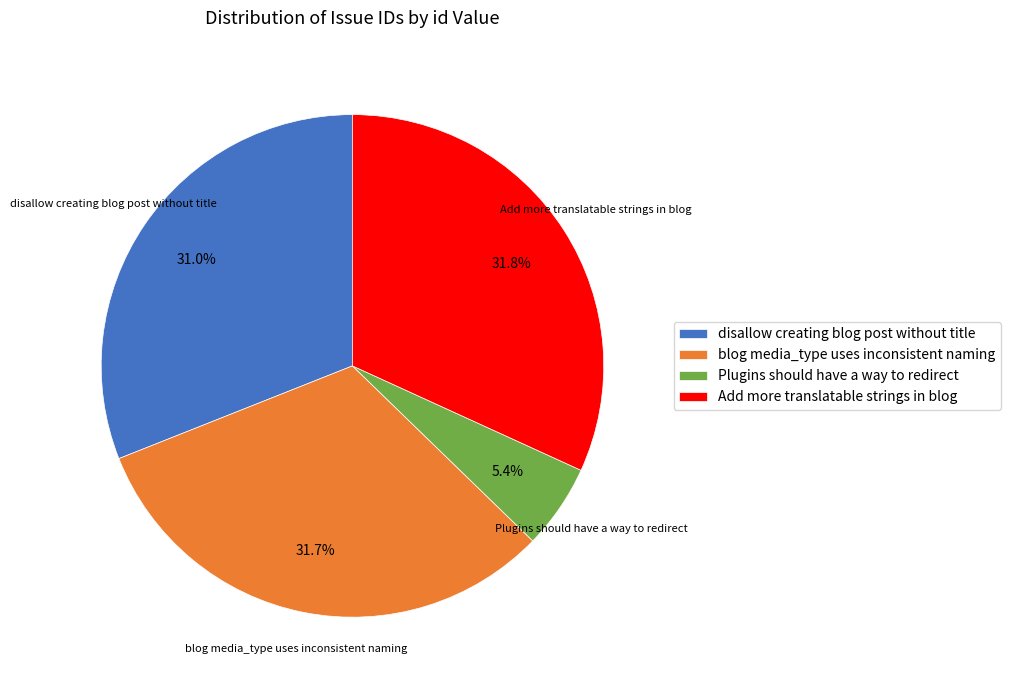

Which category has the smallest portion of the pie?

Plugins should have a way to redirect